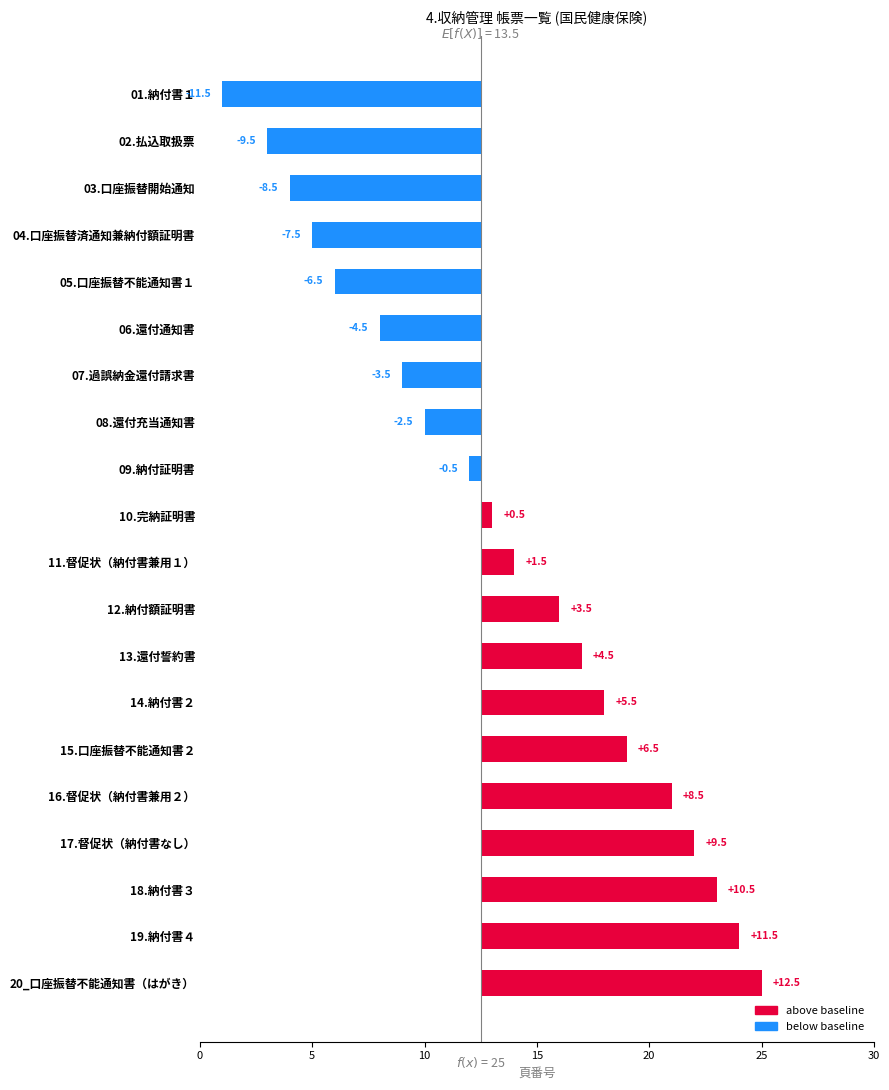

What is the smallest value displayed?

-11.5